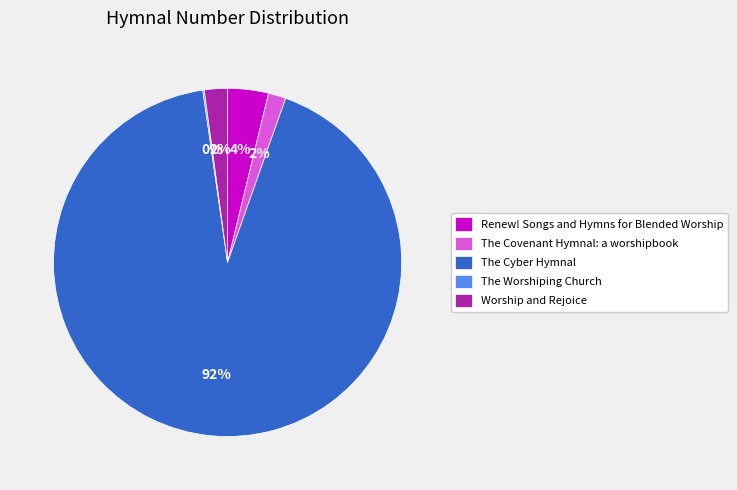

To the nearest percent, what is the difference between the largest and smallest slice percentages?

92%